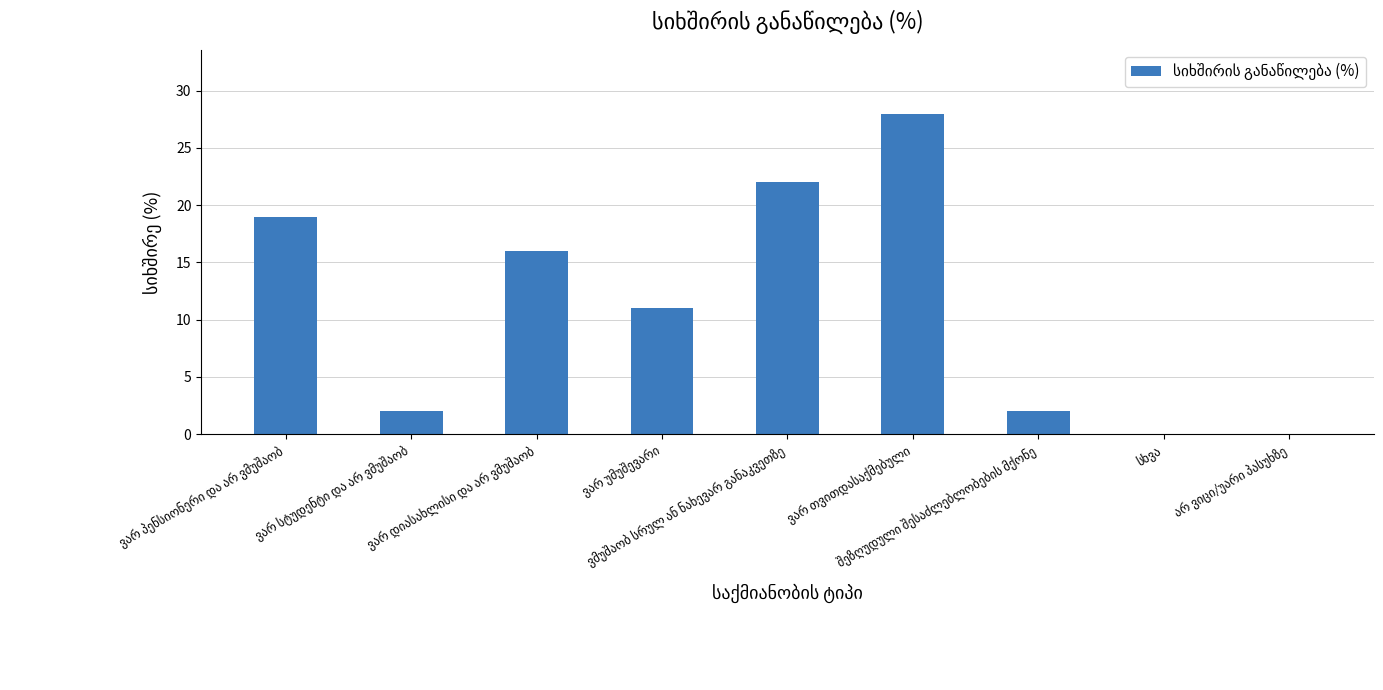

What is the sum of all values?

100